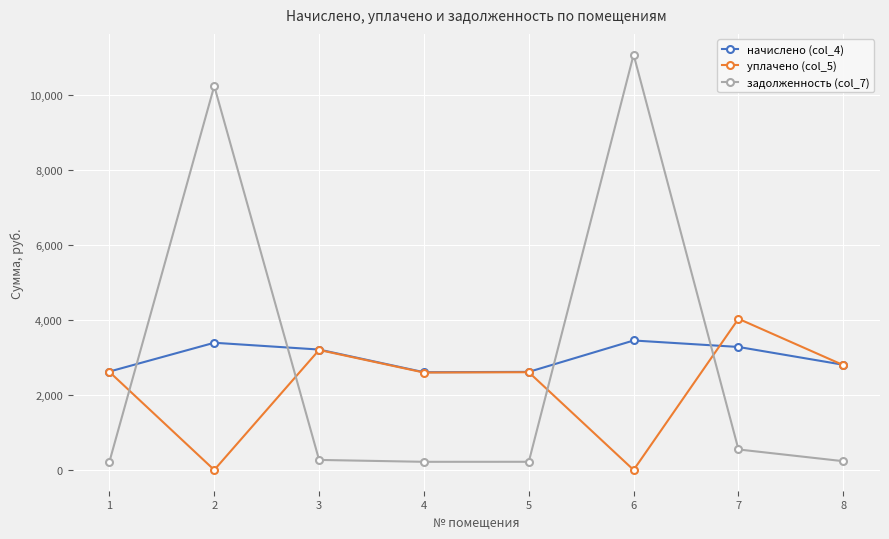

What is the difference between the maximum and minimum values in the задолженность (col_7) series?

10868.4